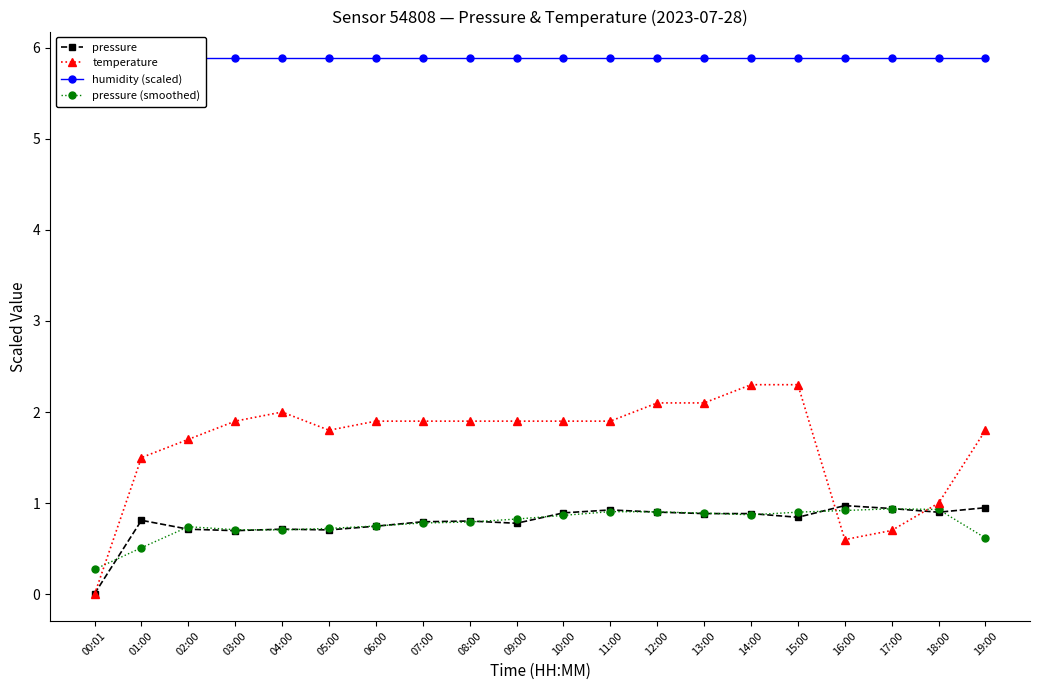

What is the maximum value shown in the chart?

5.9